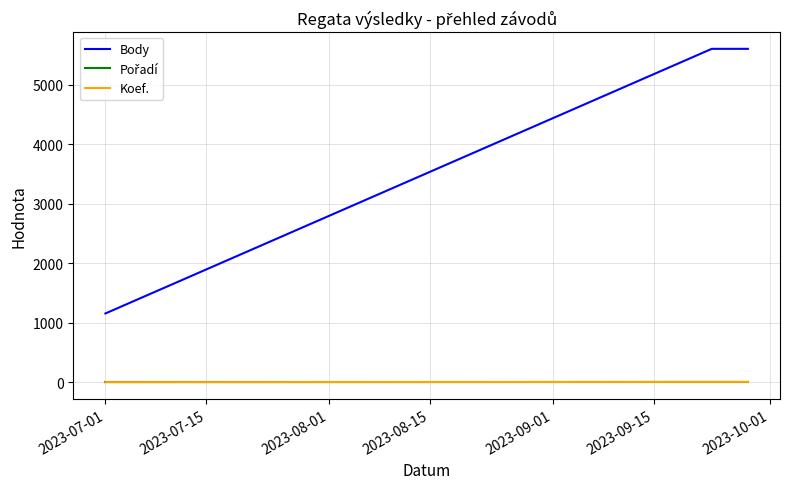

Which series has the largest range (max minus min)?

Body